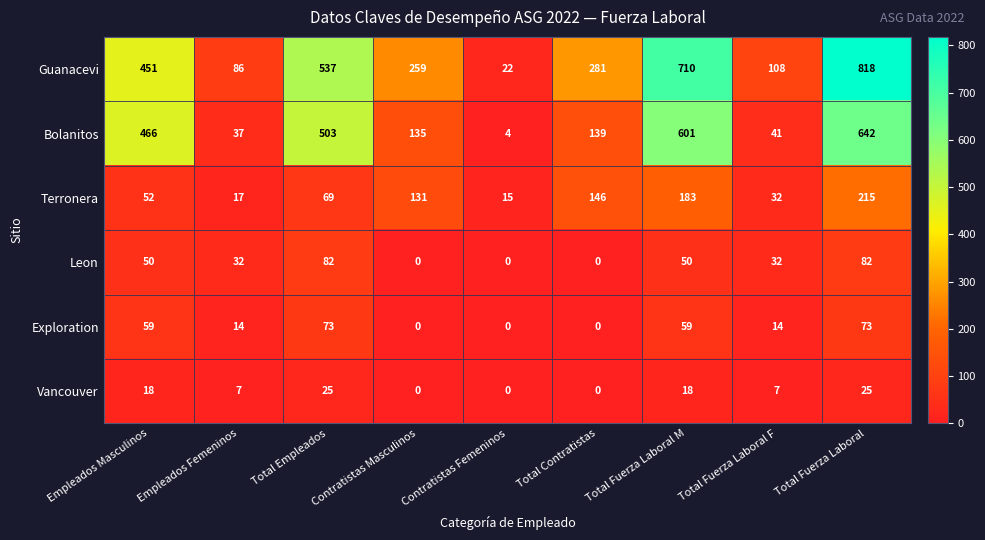

What is the total value across all series at Empleados Masculinos?

1096